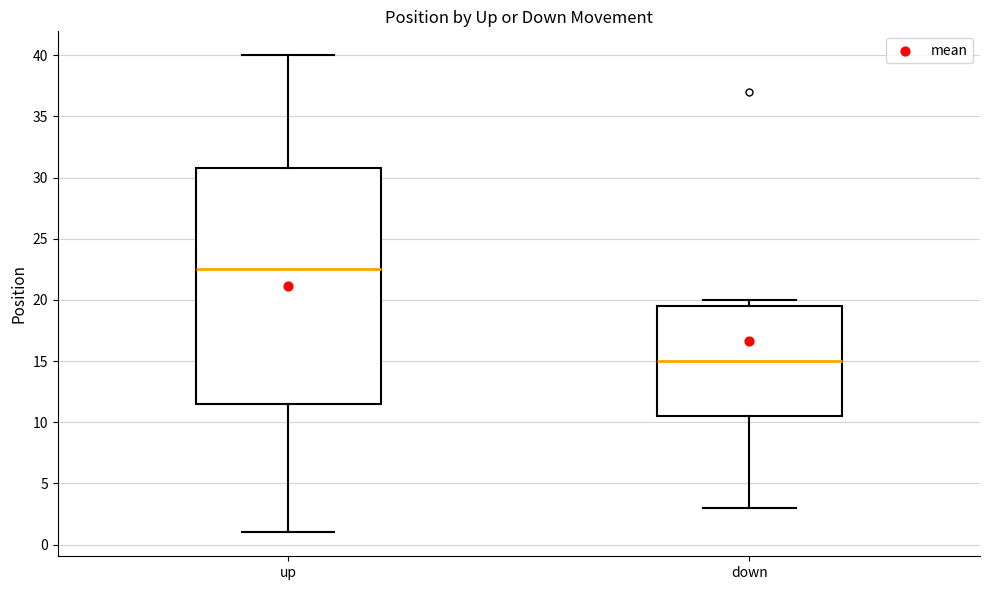

Where is the upper edge of the box for up on the y-axis? The values are not printed on the chart, so give them approximately, as read against the axis.

31.0